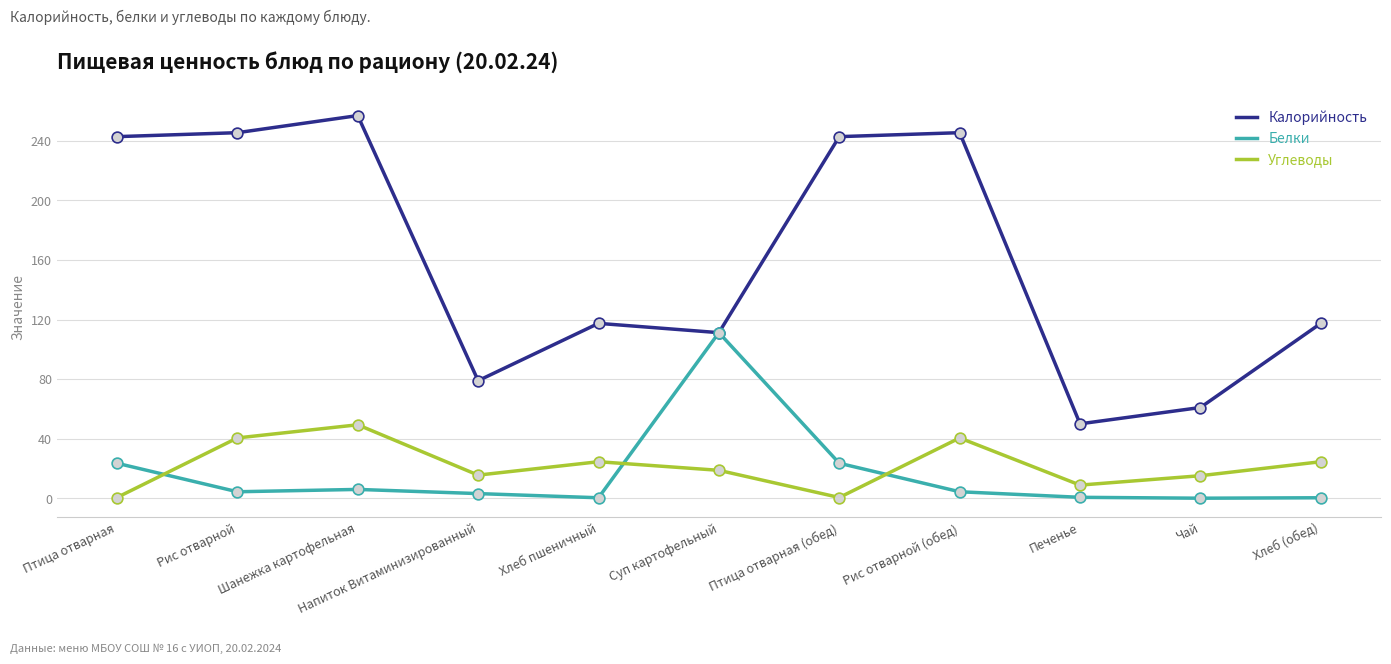

What is the total value across all series at Птица отварная (обед)?

267.0